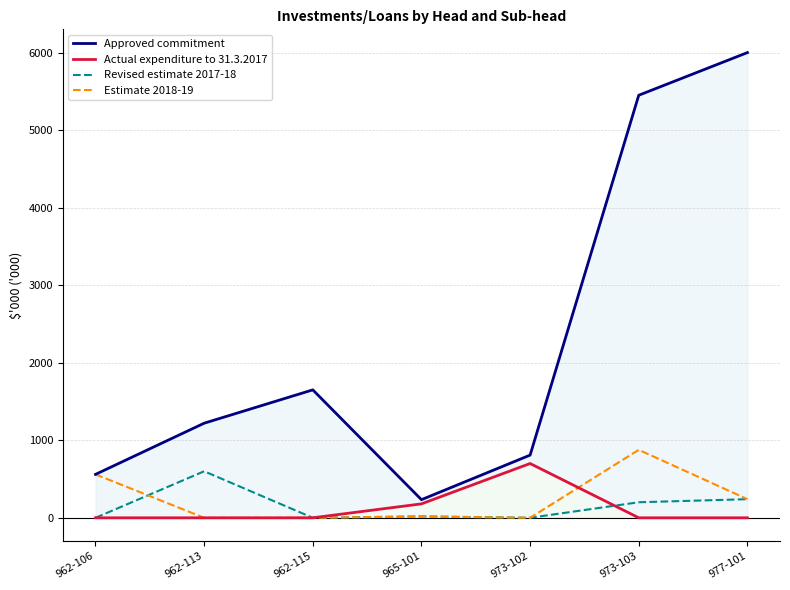

What are all the series names shown in the legend?

Approved commitment, Actual expenditure to 31.3.2017, Revised estimate 2017-18, Estimate 2018-19